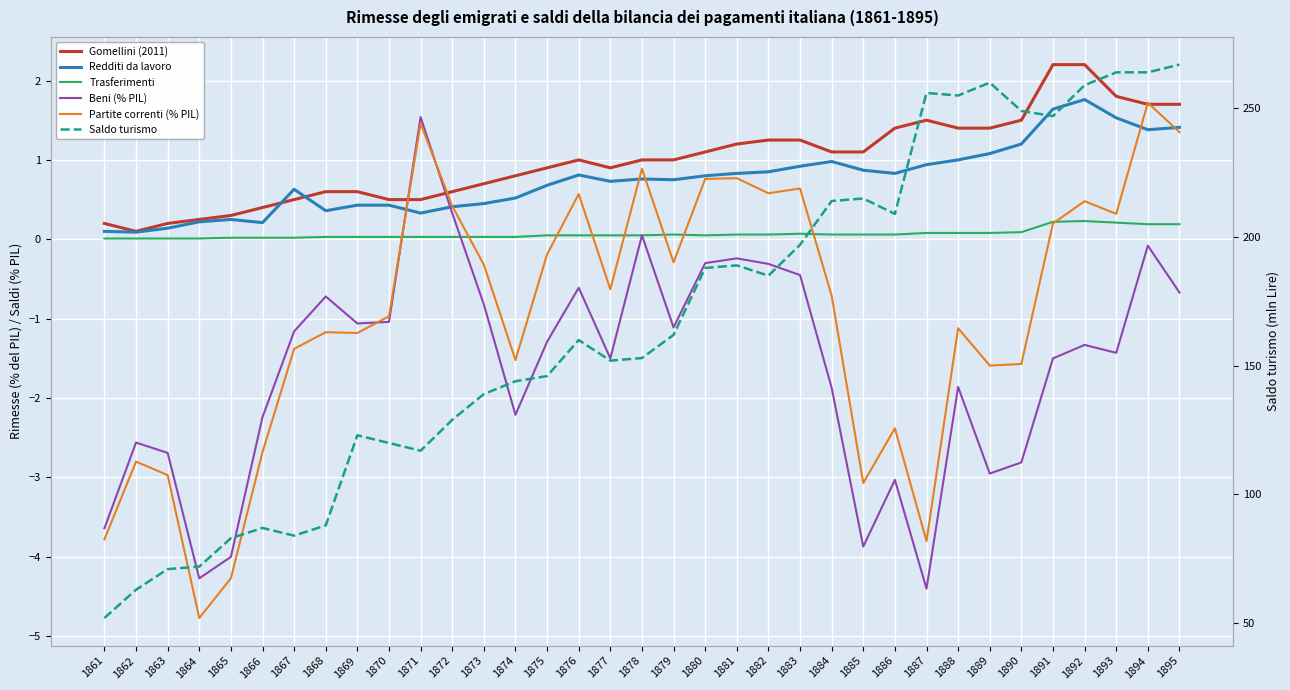

At which label does Gomellini (2011) first exceed 1?

1880